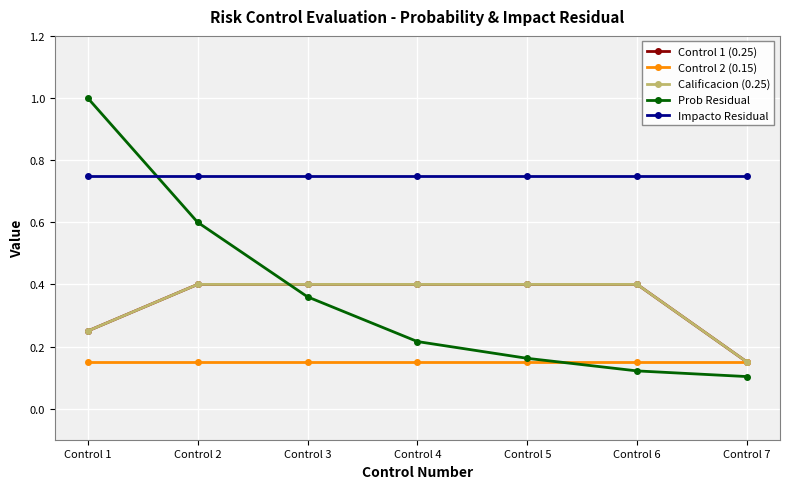

True or false: Calificacion (0.25) has more than 0 points higher than both neighbors.

False